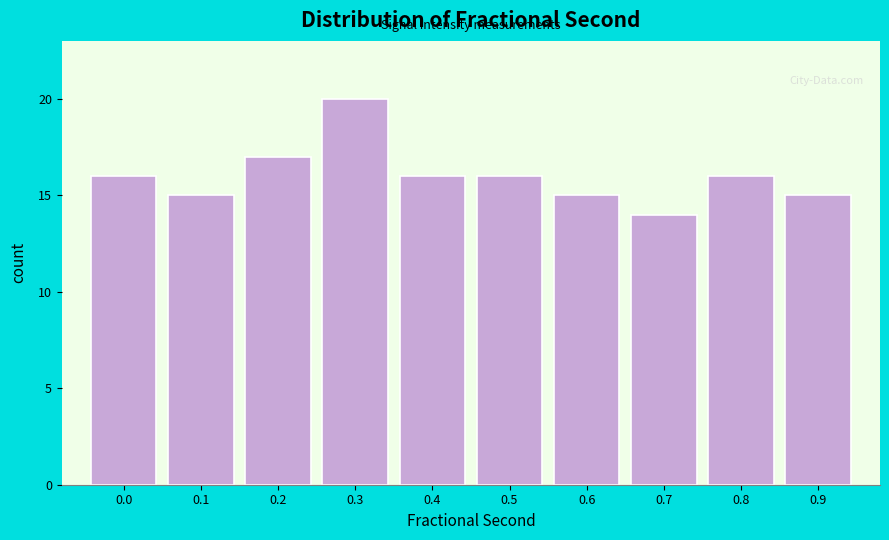

Reading right to left, transcribe all the data shown in this chart.

15	16	14	15	16	16	20	17	15	16